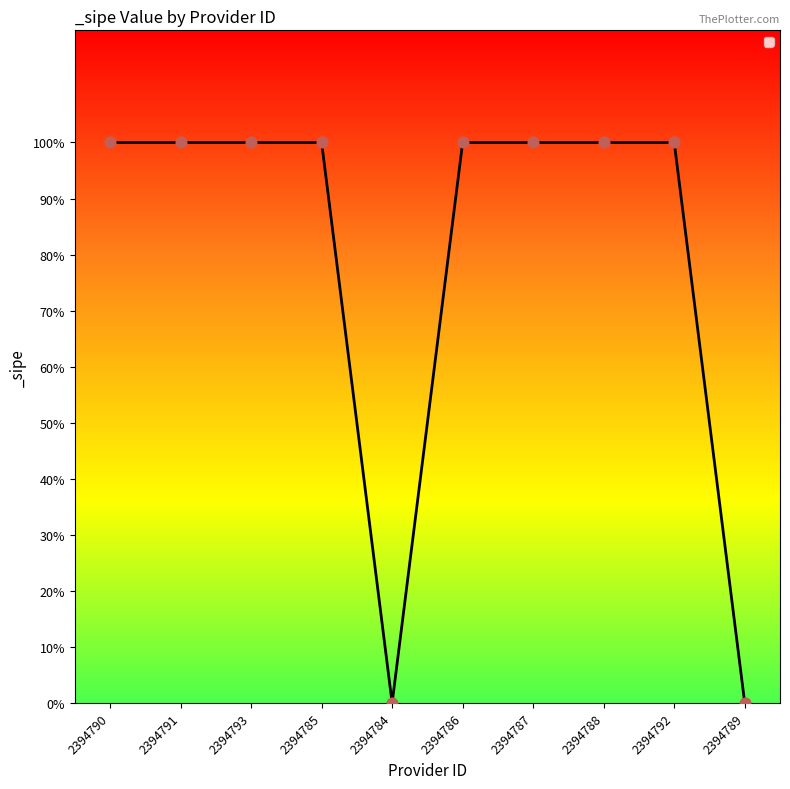

Which has a higher value, 2394785 or 2394789?

2394785